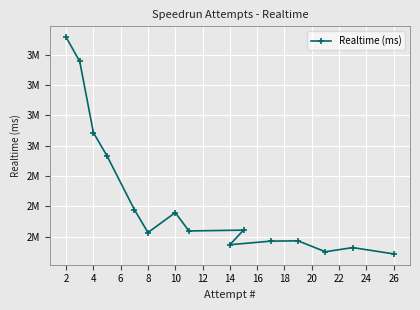

What is the change in value from 8 to 26?

-251052